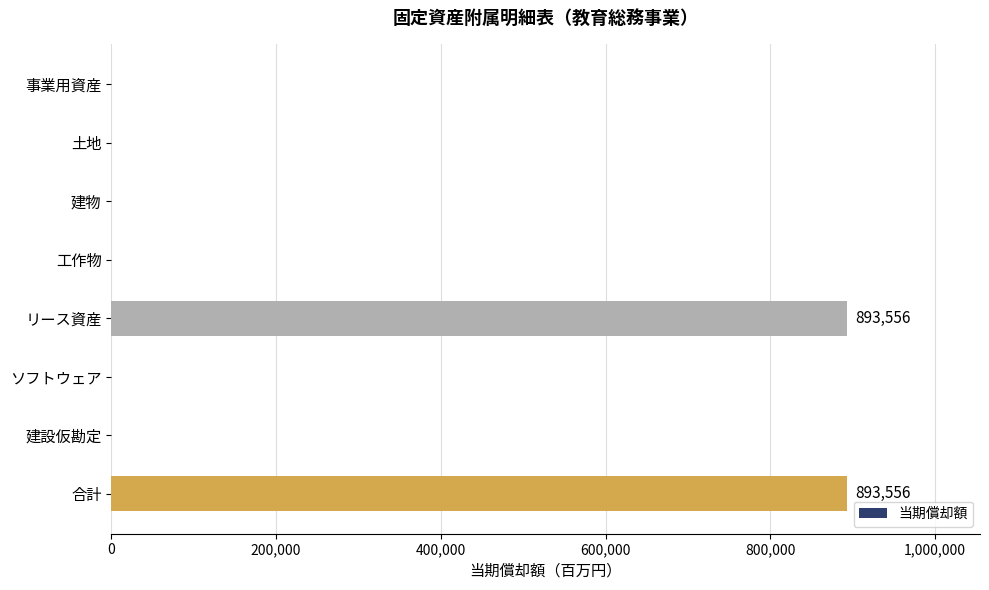

Reading bottom to top, transcribe all the data shown in this chart.

合計=893556	建設仮勘定=0	ソフトウェア=0	リース資産=893556	工作物=0	建物=0	土地=0	事業用資産=0